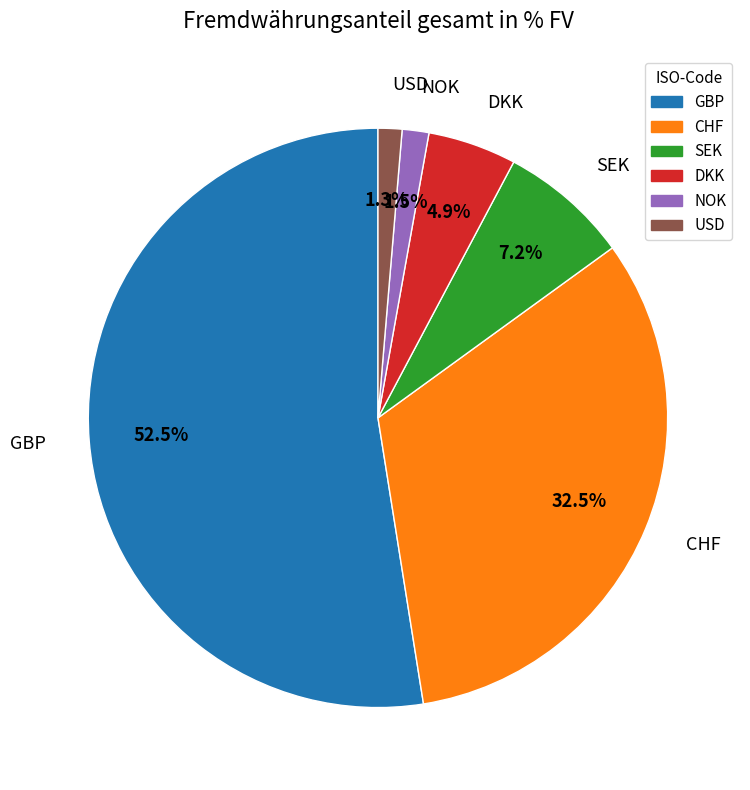

Which category has the biggest portion of the pie?

GBP